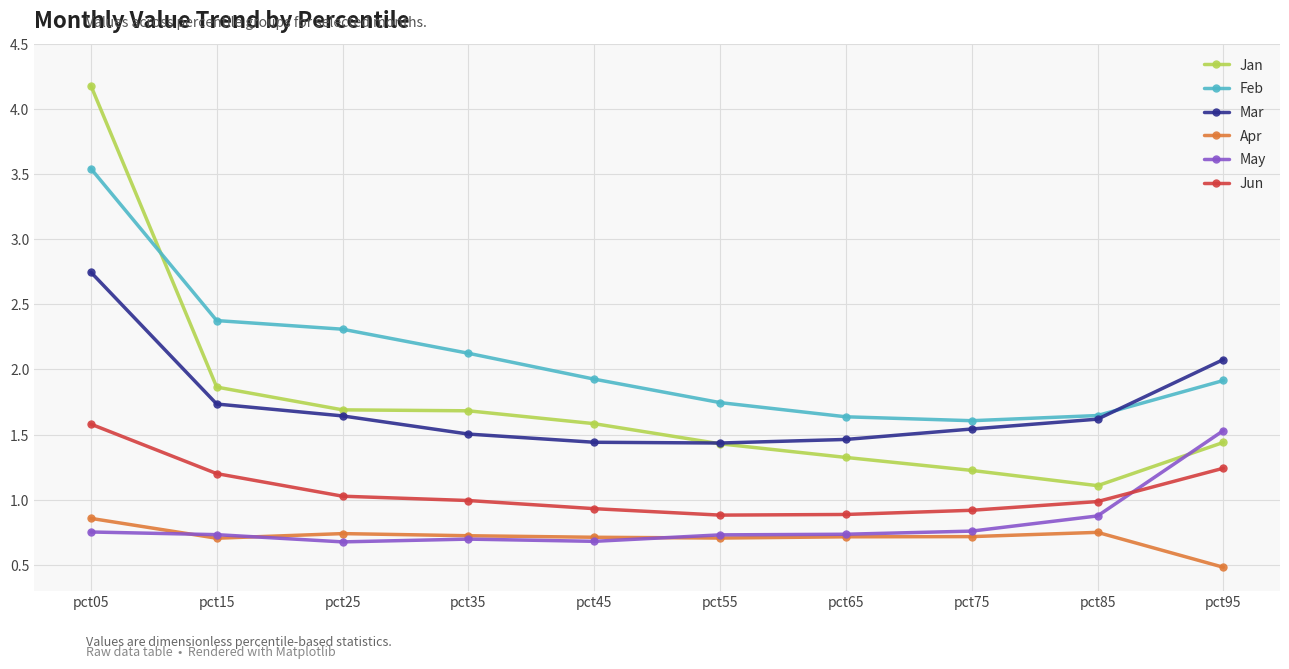

Which category has the highest value in the Apr series?

pct05